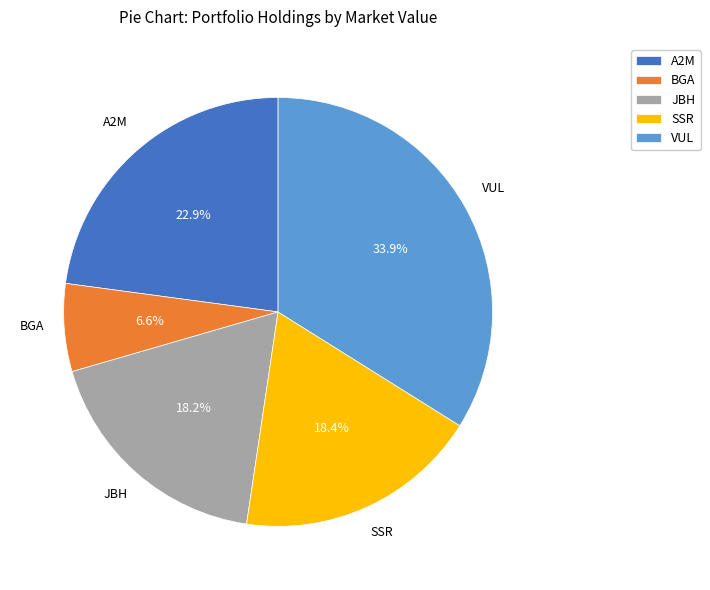

Does BGA represent more than half of the total?

No